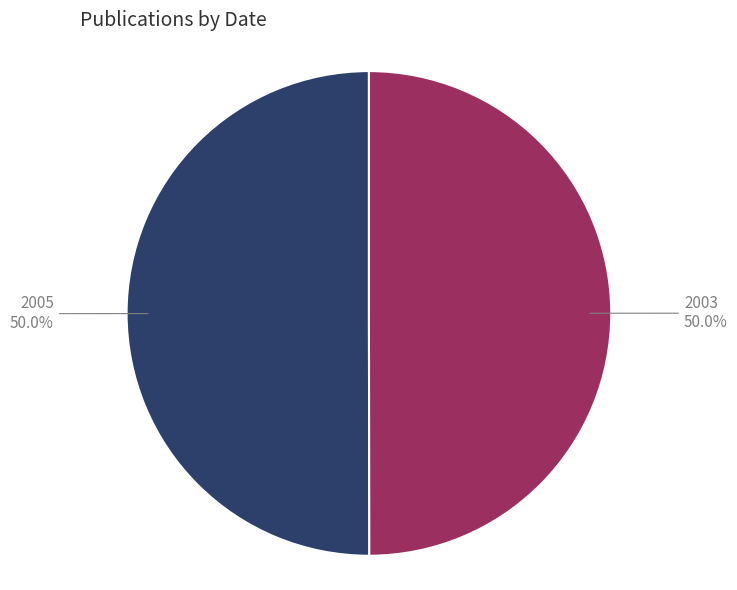

Rank the categories by value from highest to lowest.

2005, 2003